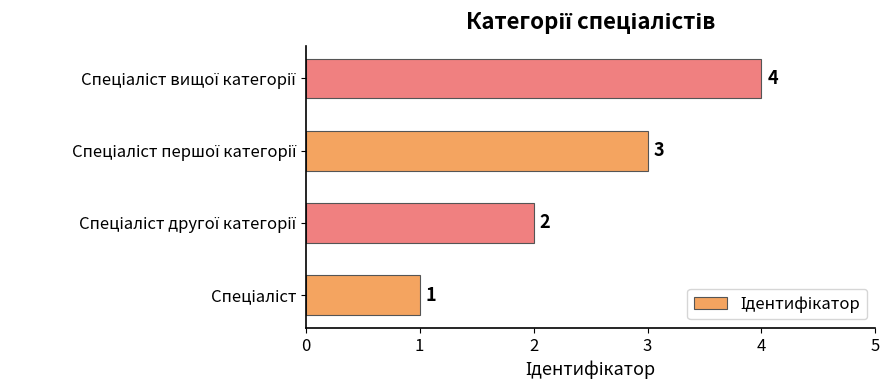

What is the sum of all values?

10